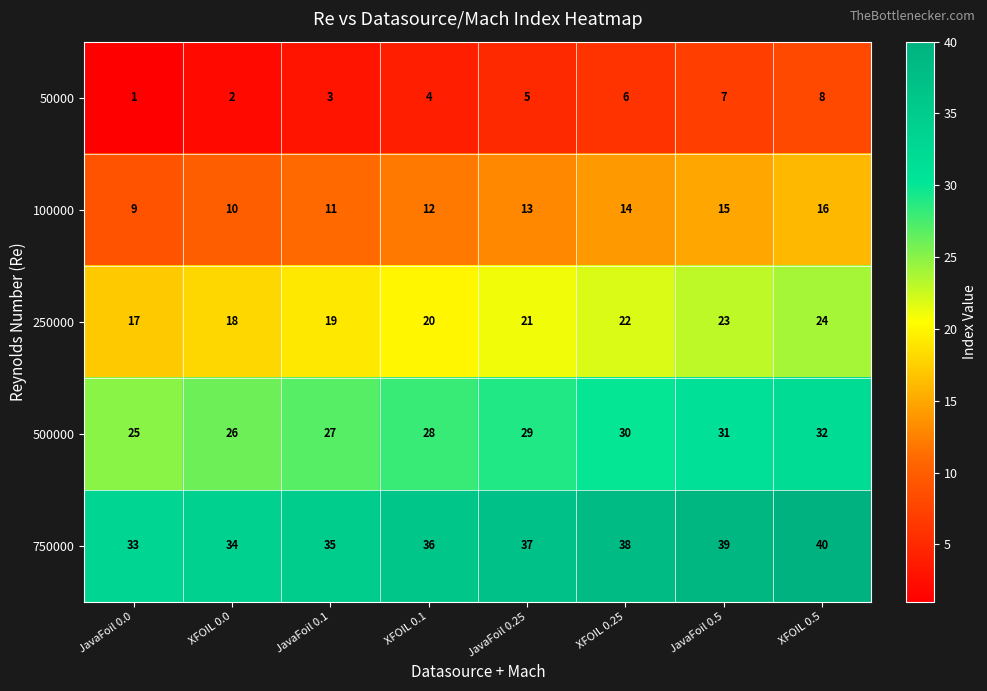

At which label does 750000 reach its peak?

XFOIL 0.5